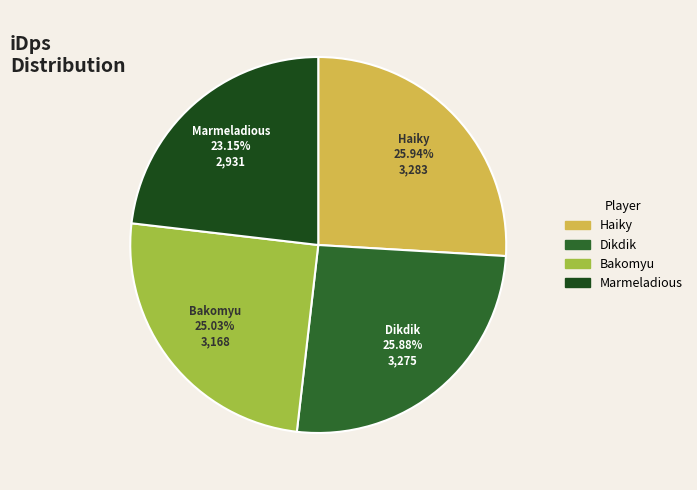

Combined, do Marmeladious and Bakomyu account for over 50%?

No